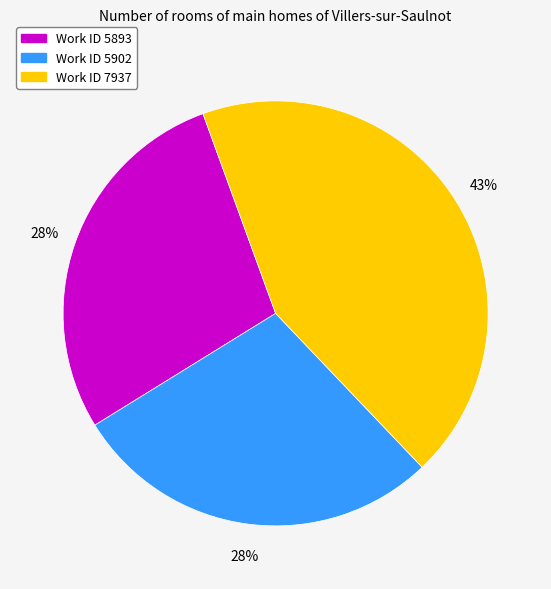

Is there a majority slice in this chart?

No